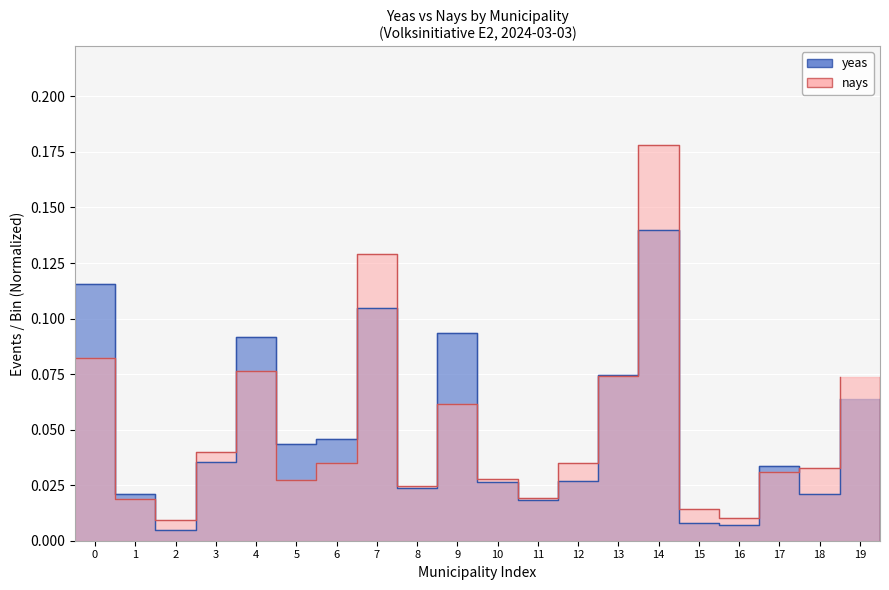

What is the difference between the maximum and minimum values in the yeas series?

0.1